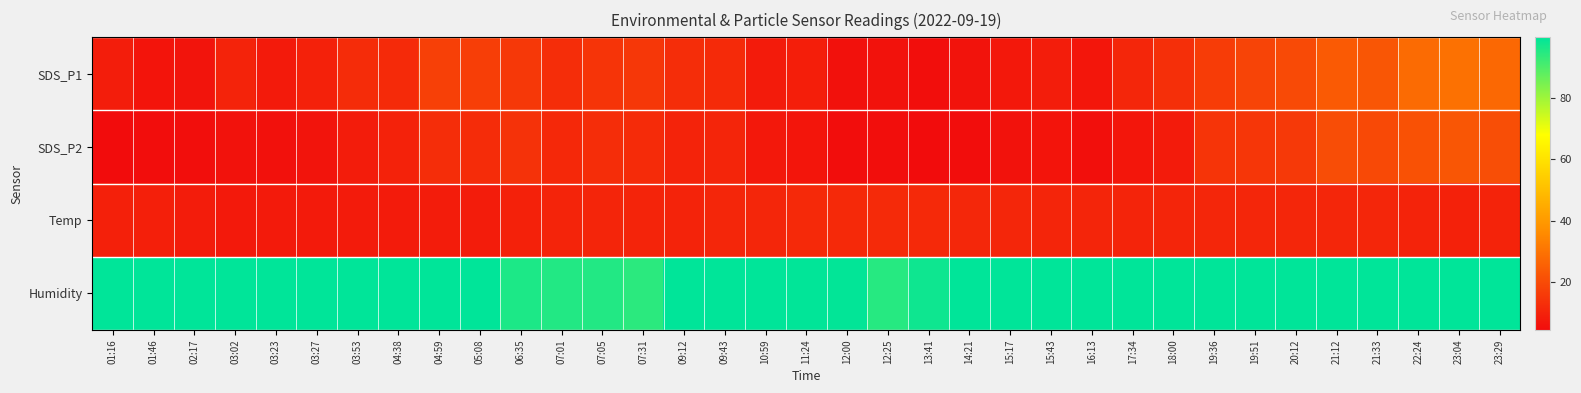

What is the spread (max minus min) of values at 14:21?

95.3